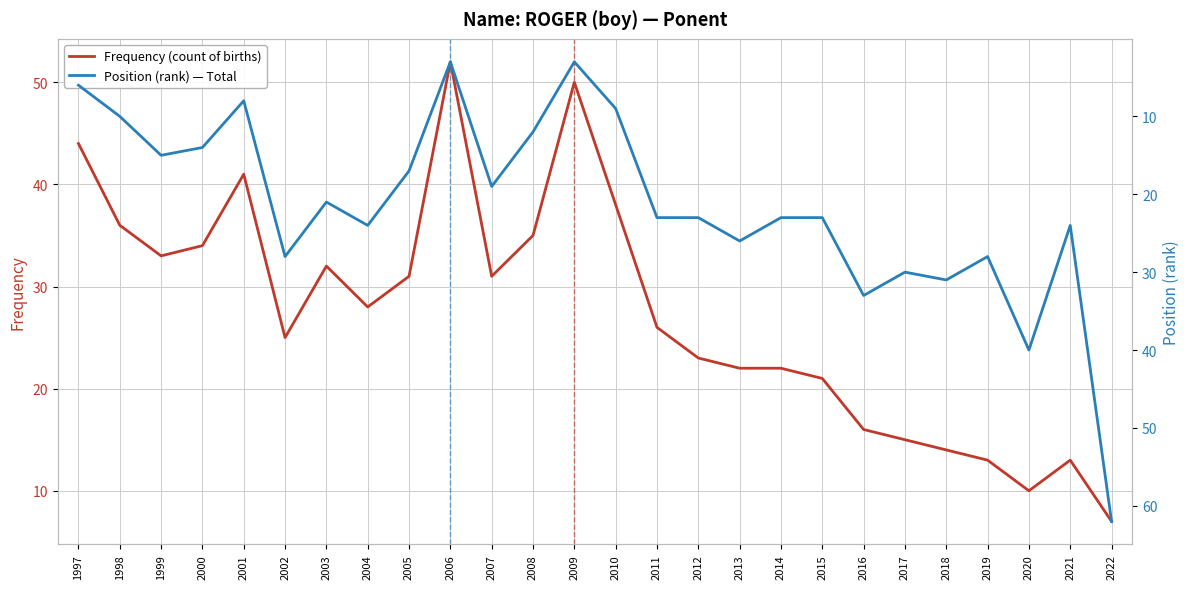

What is the difference between the maximum and minimum values in the Position (rank) — Total series?

59